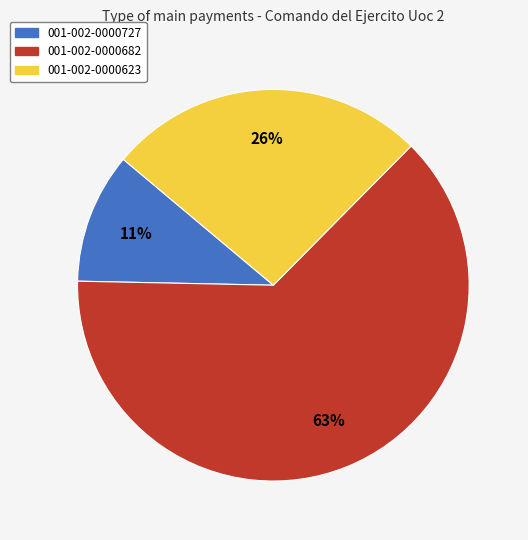

True or false: 001-002-0000623 accounts for 36% of the total.

False